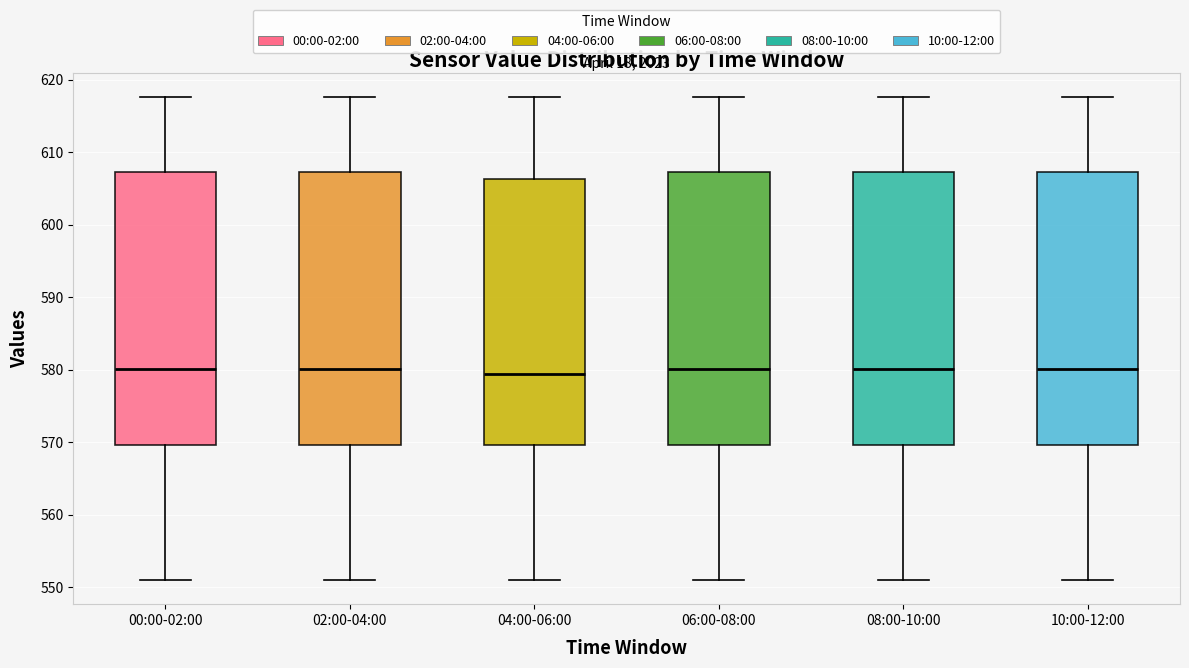

Where does the median line of the box for 10:00-12:00 sit on the y-axis? The values are not printed on the chart, so give them approximately, as read against the axis.

580